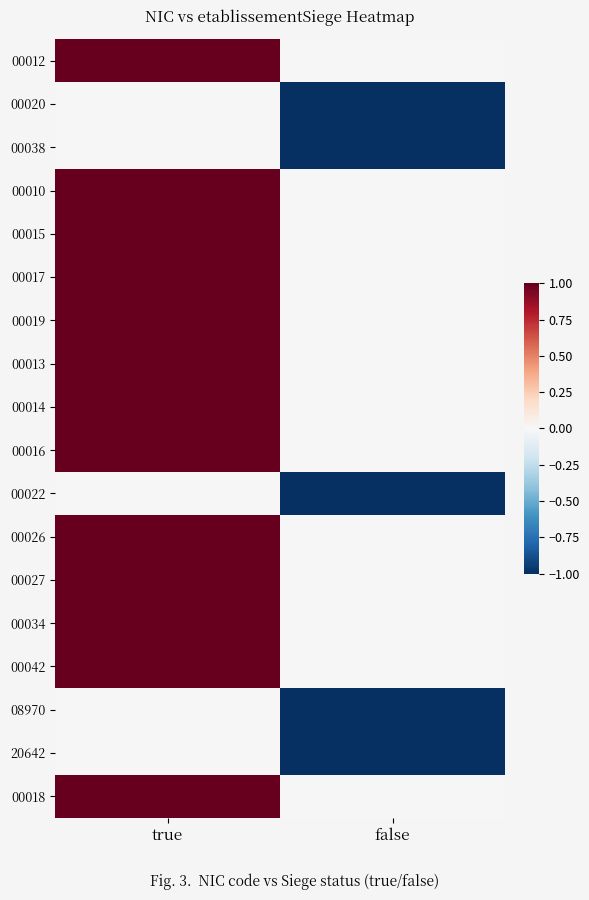

Reading left to right, extract all data points from this chart.

00012: true=1	false=0
00020: true=0	false=-1
00038: true=0	false=-1
00010: true=1	false=0
00015: true=1	false=0
00017: true=1	false=0
00019: true=1	false=0
00013: true=1	false=0
00014: true=1	false=0
00016: true=1	false=0
00022: true=0	false=-1
00026: true=1	false=0
00027: true=1	false=0
00034: true=1	false=0
00042: true=1	false=0
08970: true=0	false=-1
20642: true=0	false=-1
00018: true=1	false=0